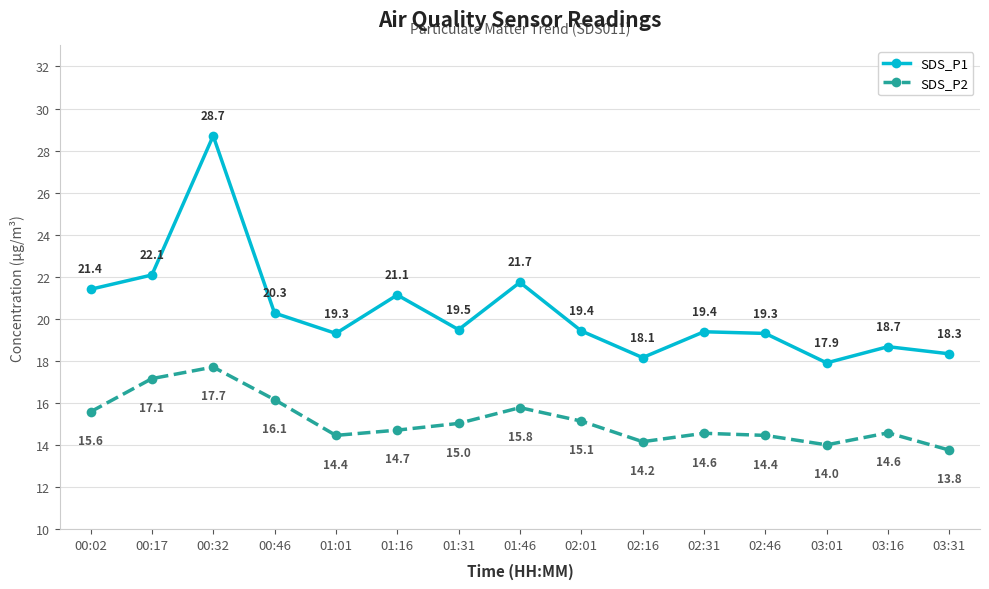

True or false: SDS_P2 has a value of 24.6 at 03:31.

False